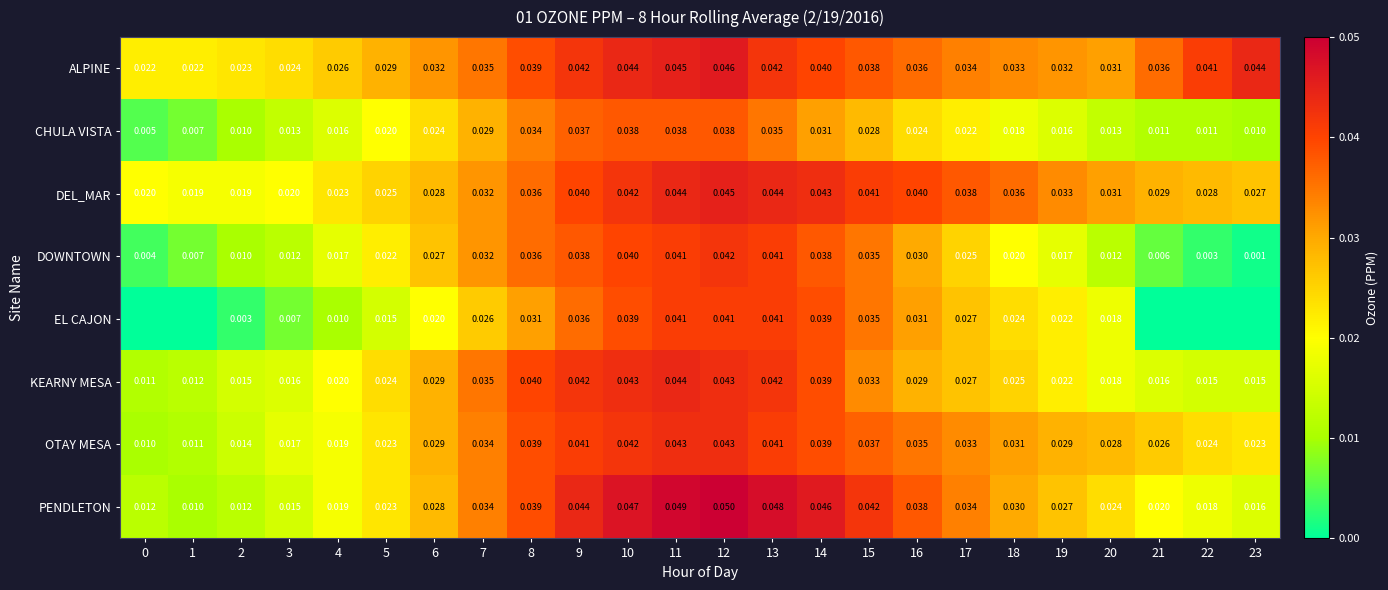

Between 5 and 12, which series saw the biggest shift?

PENDLETON